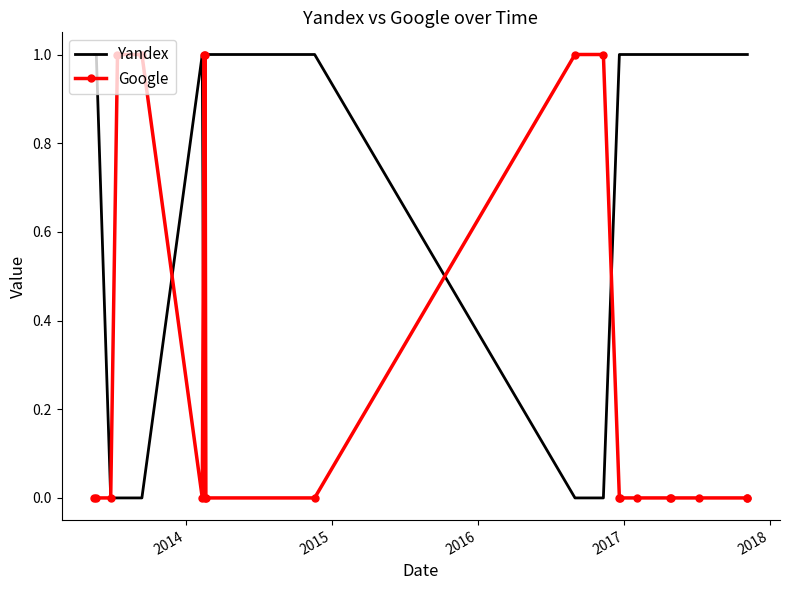

List the series in order of their overall mean, highest first.

Yandex, Google